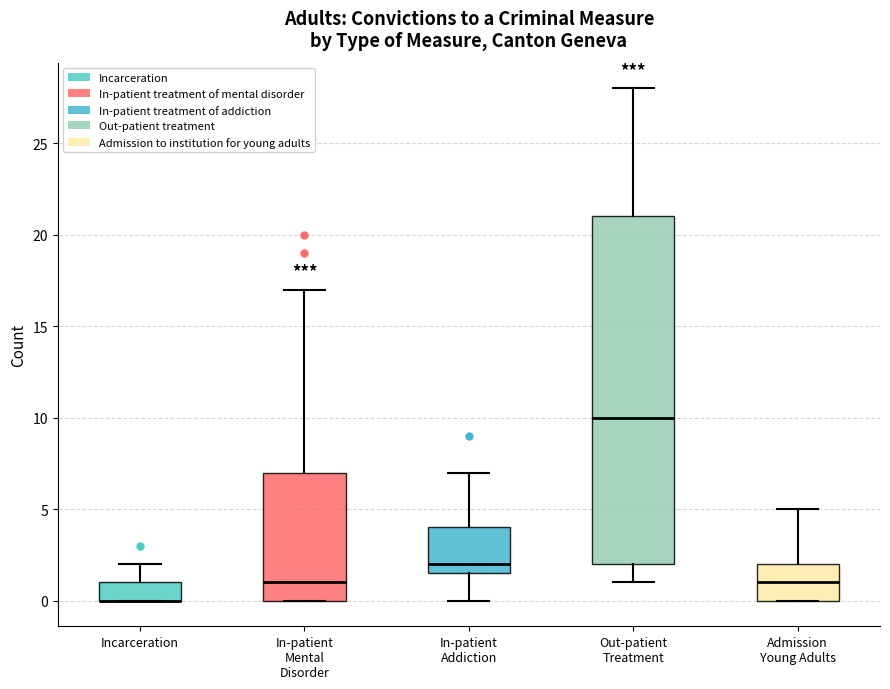

Reading left to right, transcribe this box plot: for each box, give where its median line is, the range the box spans, and where its two whiskers end, as read against the y-axis. The values are not printed on the chart, so give them approximately, as read against the axis.

Incarceration: median 0.0 (drawn on the box's lower edge), box 0.0 to 1.0, whiskers 0.0 to 2.0
In-patient Mental Disorder: median 1.0, box 0.0 to 7.0, whiskers 0.0 to 17.0
In-patient Addiction: median 2.0, box 1.5 to 4.0, whiskers 0.0 to 7.0
Out-patient Treatment: median 10.0, box 2.0 to 21.0, whiskers 1.0 to 28.0
Admission Young Adults: median 1.0, box 0.0 to 2.0, whiskers 0.0 to 5.0